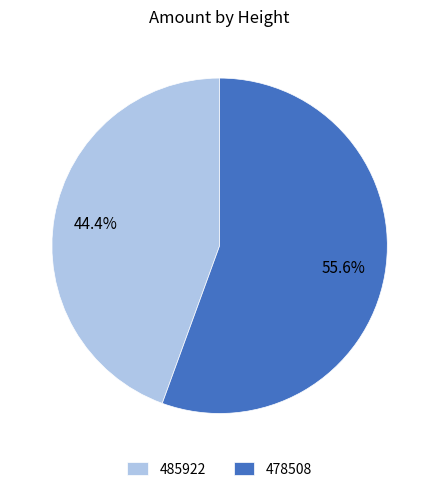

Is the sum of 478508 and 485922 greater than half?

Yes